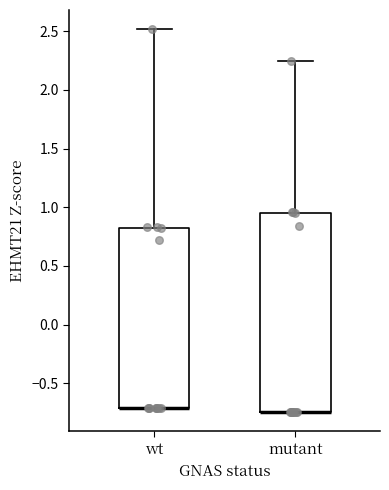

Reading left to right, transcribe this box plot: for each box, give where its median line is, the range the box spans, and where its two whiskers end, as read against the y-axis. The values are not printed on the chart, so give them approximately, as read against the axis.

wt: median -0.70 (drawn on the box's lower edge), box -0.70 to 0.80, whiskers -0.70 to 2.50
mutant: median -0.75 (drawn on the box's lower edge), box -0.75 to 0.95, whiskers -0.75 to 2.25